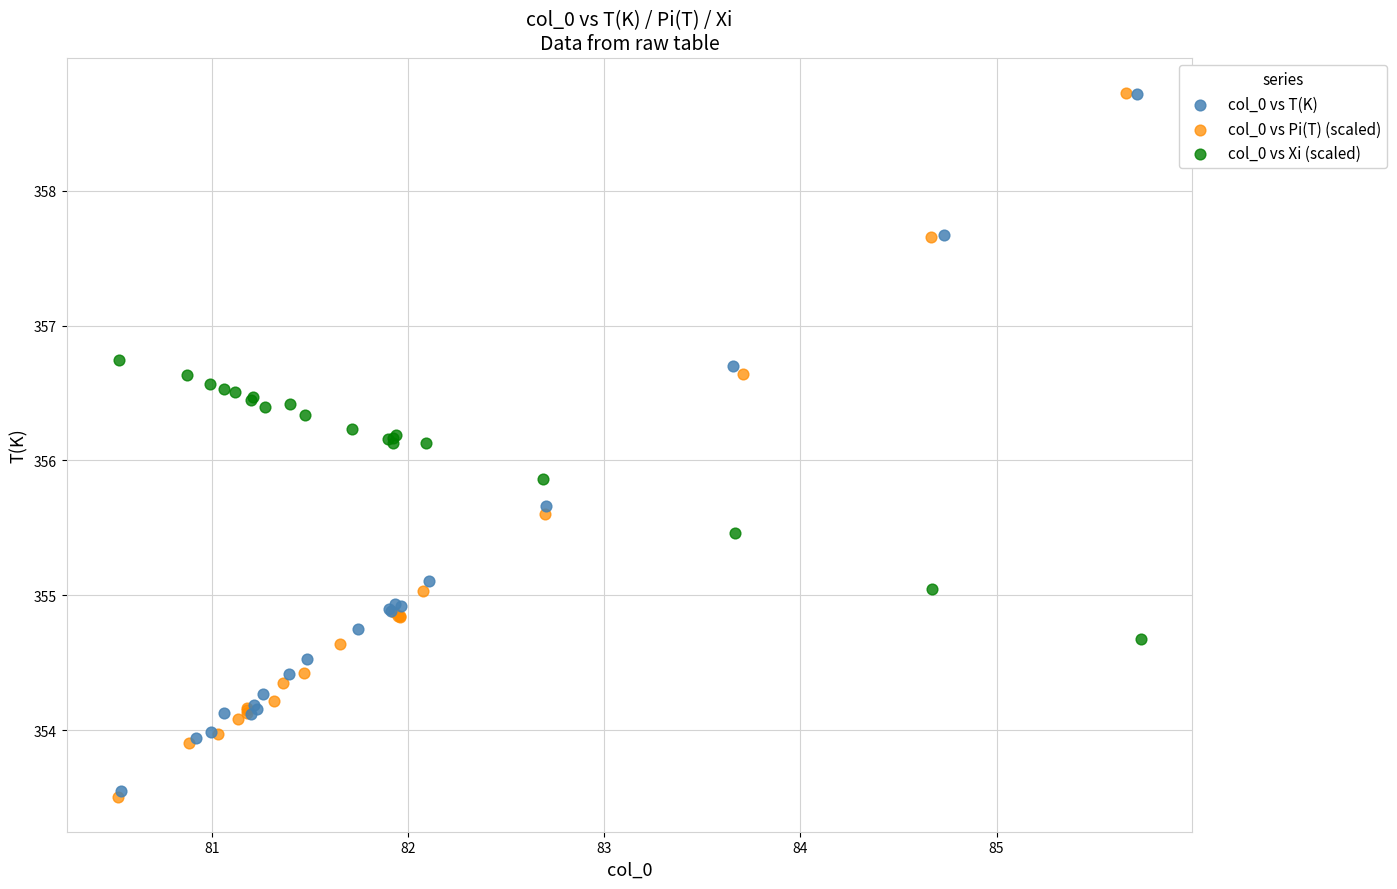

Which series has the widest spread of Y values?

col_0 vs Pi(T) (scaled)